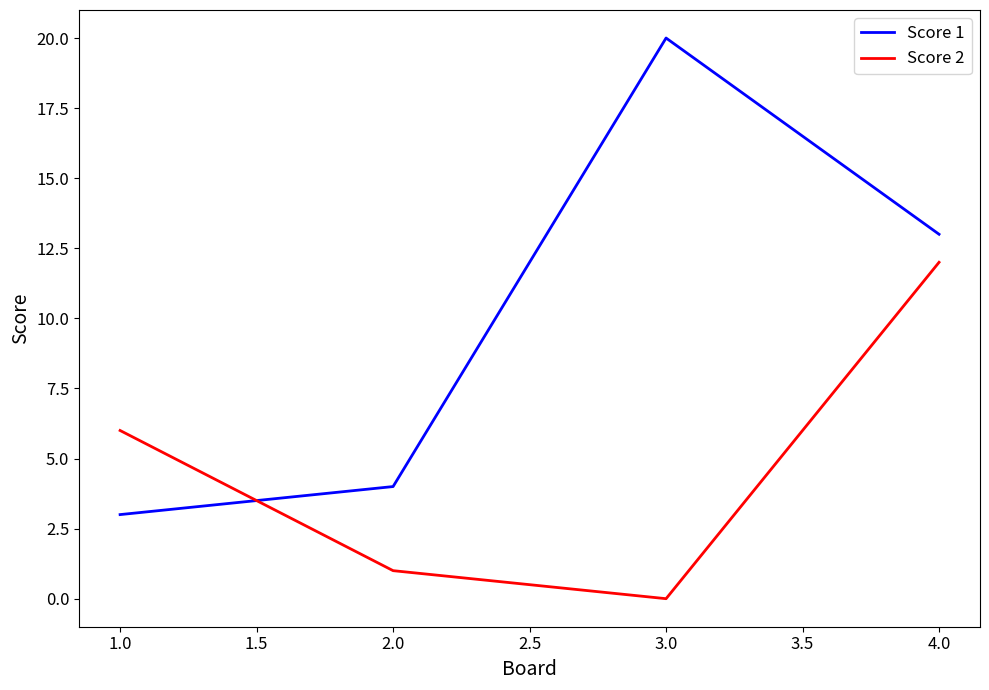

What is the total value across all series at 2.0?

5